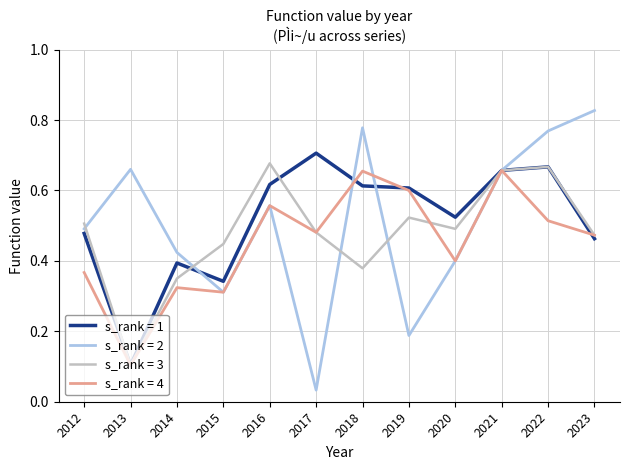

Which series has the widest spread of values?

s_rank = 2